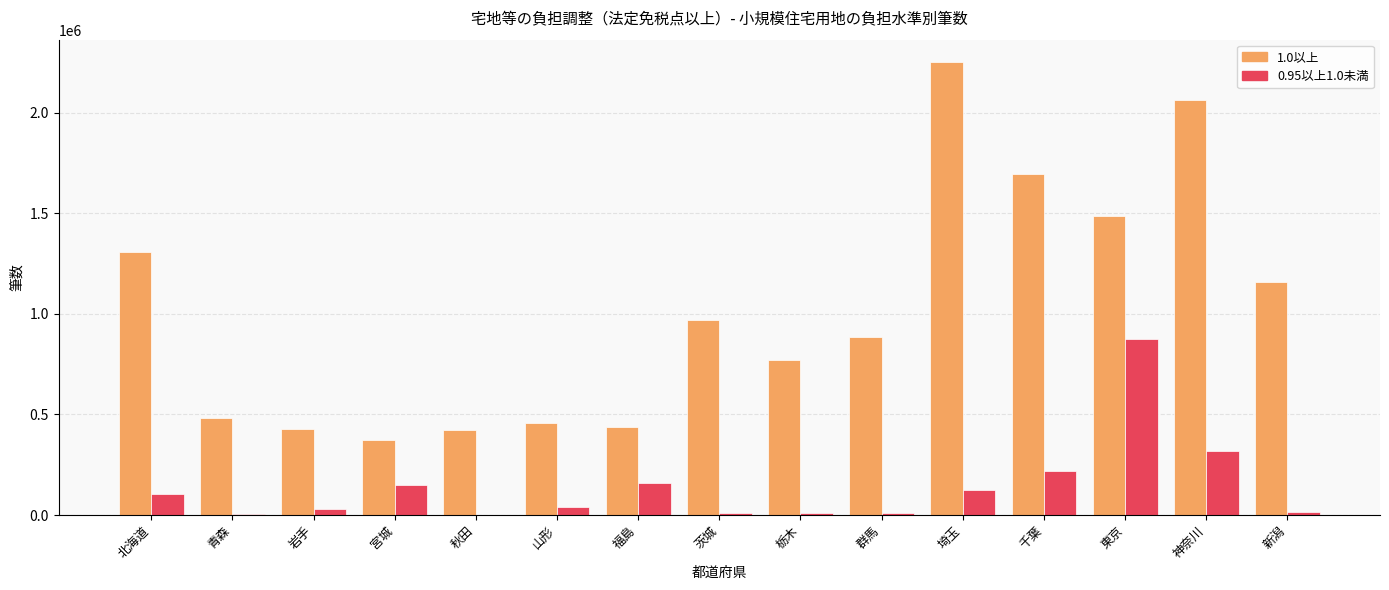

What value does the 1.0以上 series have at 福島?

439722